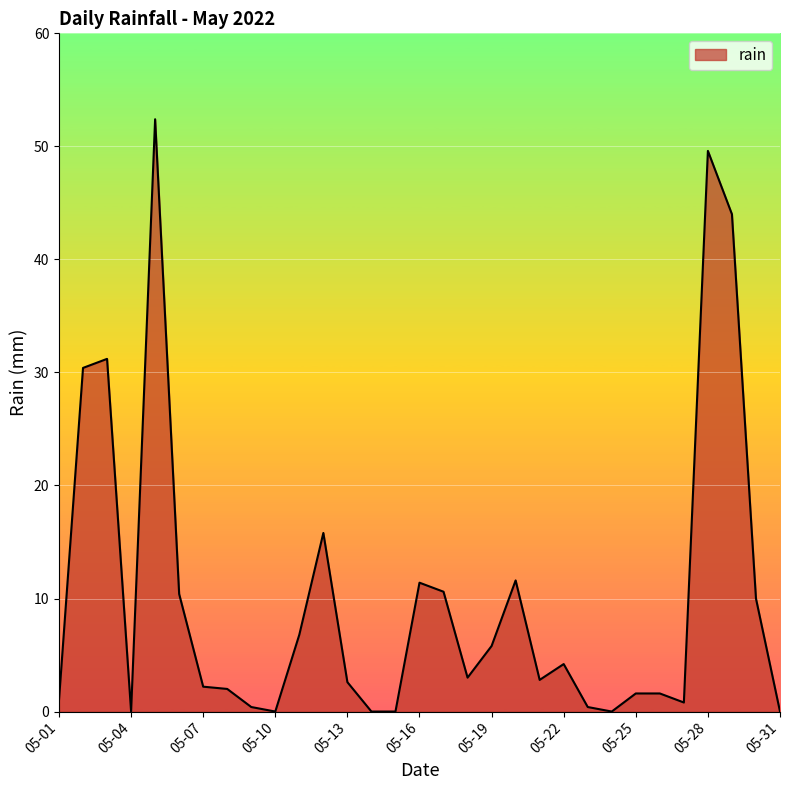

What is the difference between the maximum and minimum values?

52.4